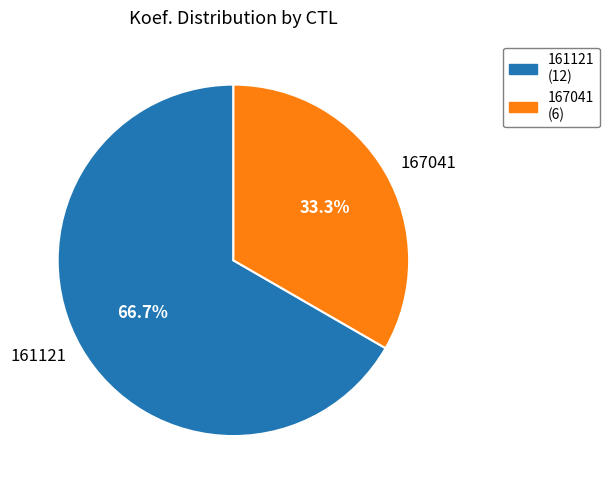

Do 167041 and 161121 together represent more than half of the pie?

Yes